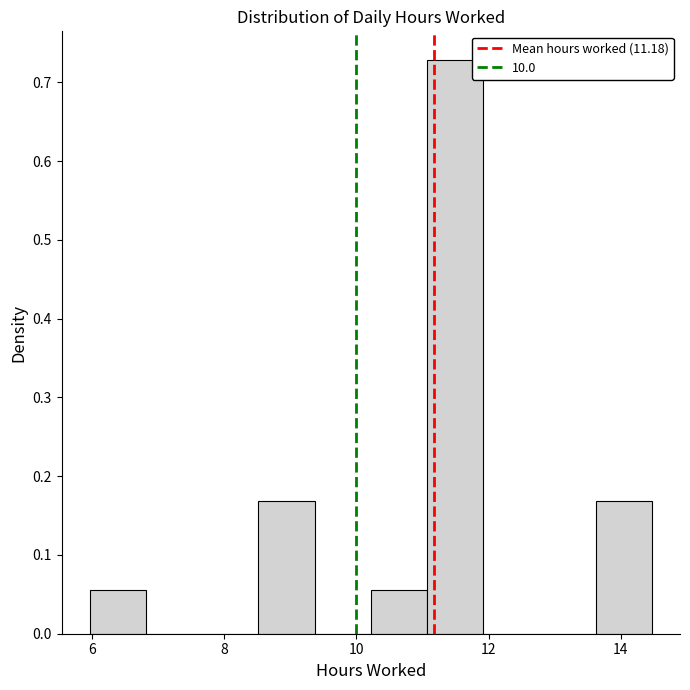

Reading left to right, list every bar in this chart as the range it spans on the x-axis followed by its height. Neither the bar edges nor the heights are printed on the chart, so give them approximately, as read against the axes.

6.0 to 6.8: 0.06
6.8 to 7.6: 0
7.6 to 8.6: 0
8.6 to 9.4: 0.17
9.4 to 10.2: 0
10.2 to 11.0: 0.06
11.0 to 12.0: 0.73
12.0 to 12.8: 0
12.8 to 13.6: 0
13.6 to 14.4: 0.17